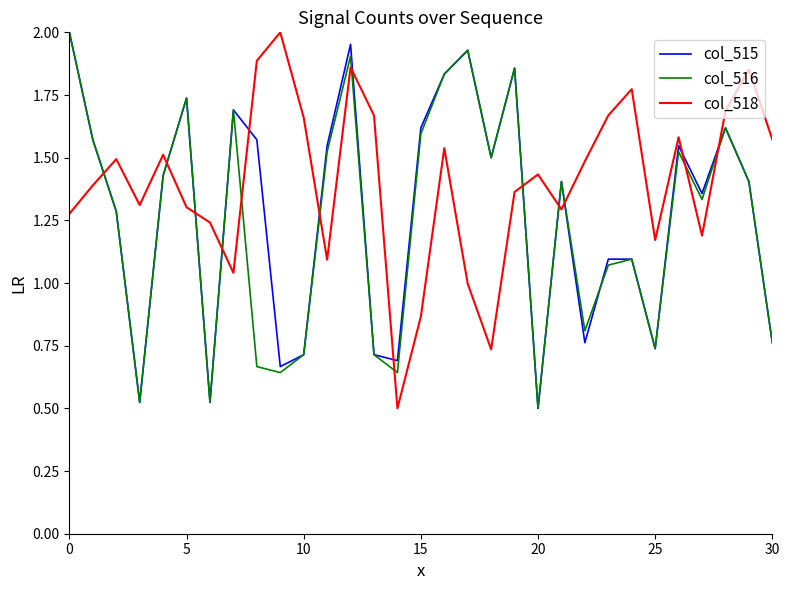

True or false: col_516 and col_518 cross at least once.

True